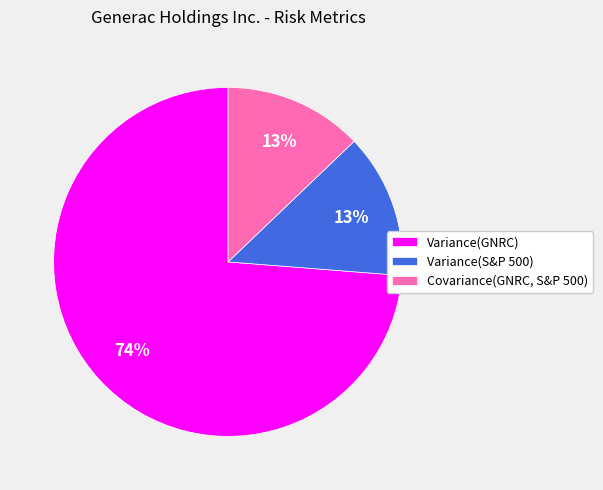

Combined, do Variance(S&P 500) and Variance(GNRC) account for over 50%?

Yes